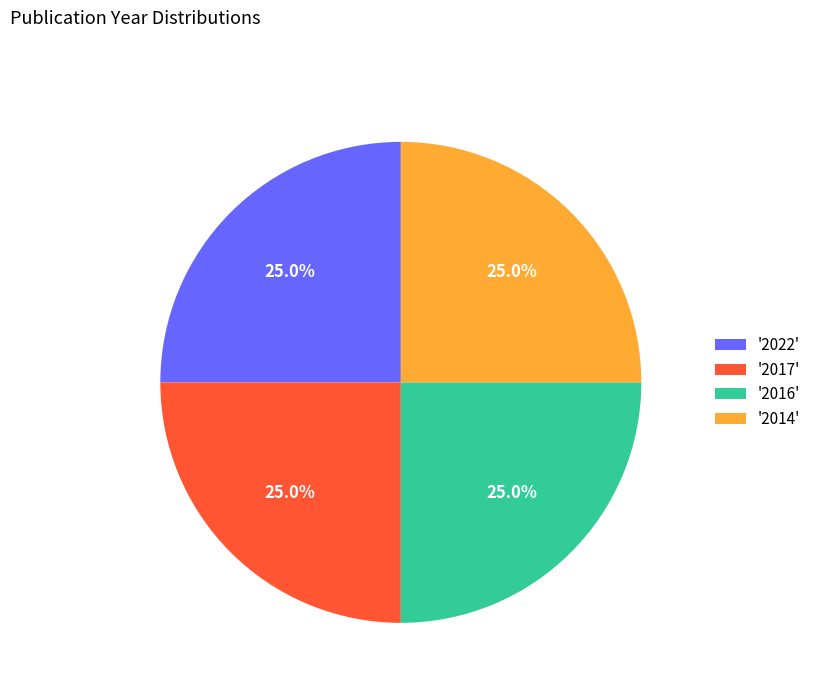

Does any single category account for the majority?

No